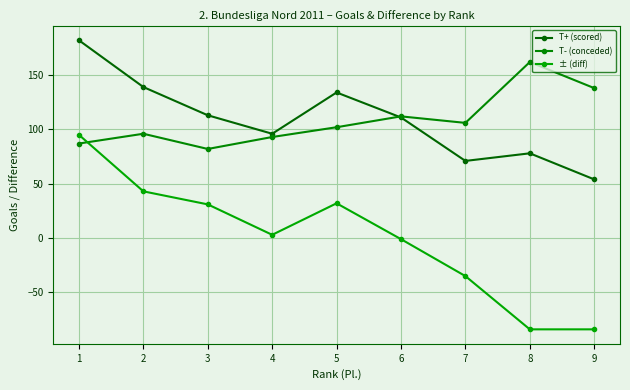

True or false: T- (conceded) has a value of 49 at 3.

False